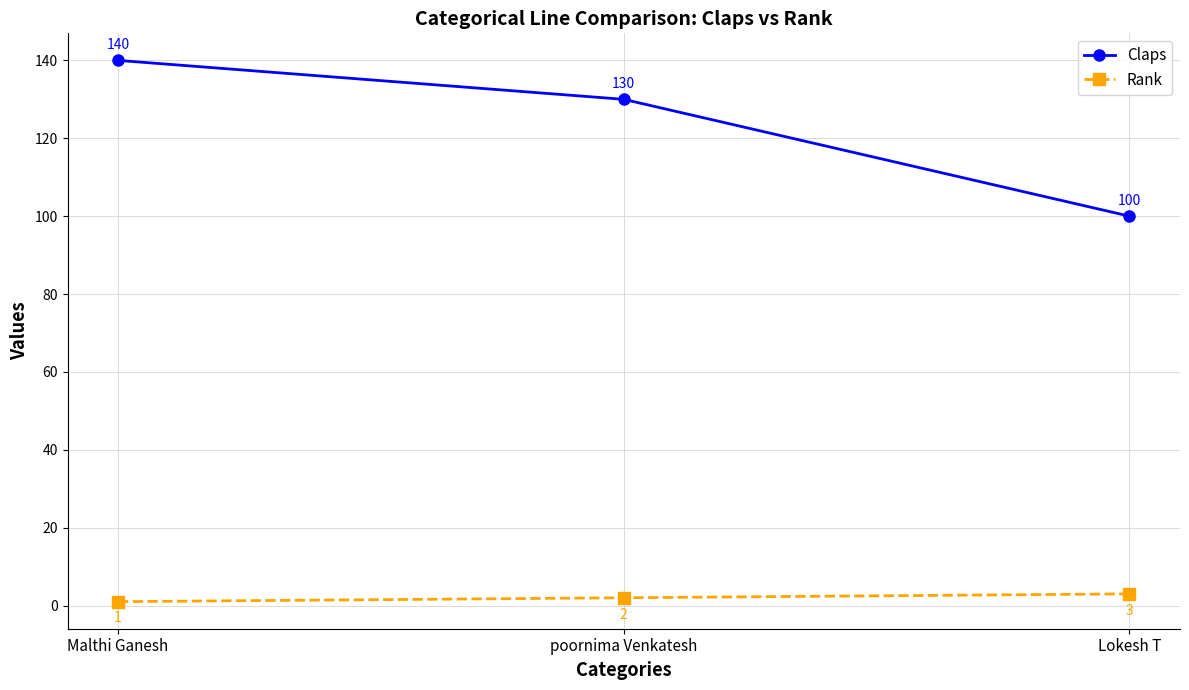

Which category has the highest value across all series?

Malthi Ganesh